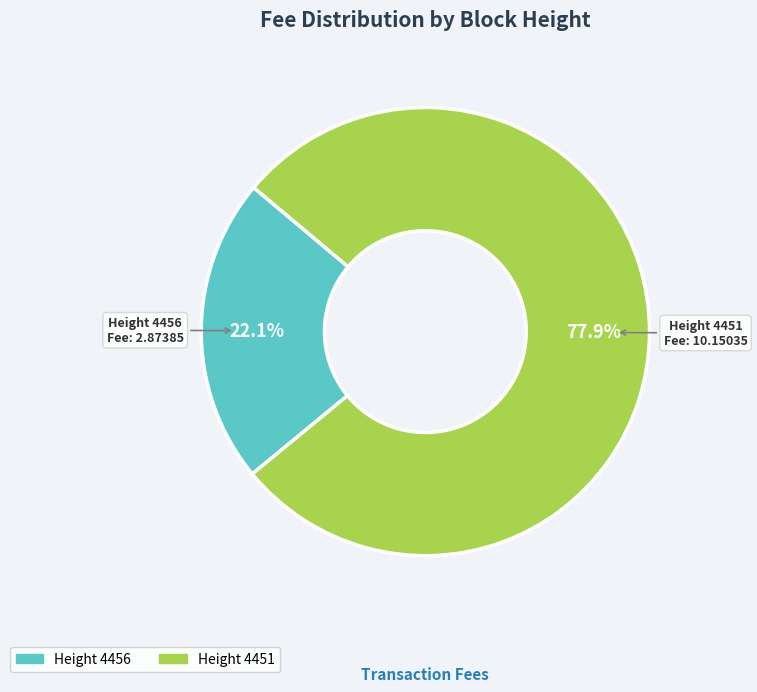

Is there any slice that represents more than half of the pie?

Yes